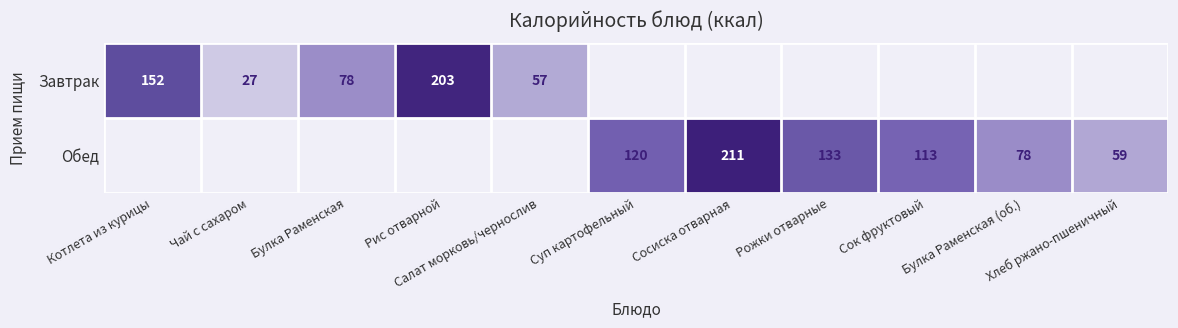

Is it true that Обед equals 119.6 at Суп картофельный?

True